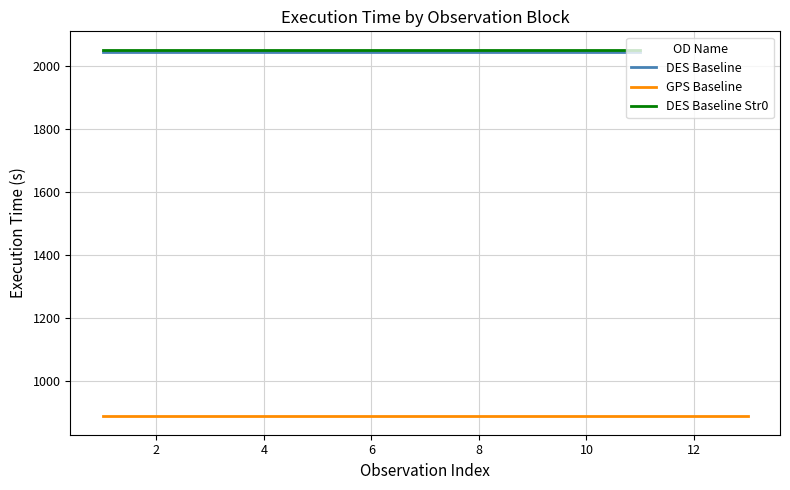

What is the minimum value for DES Baseline?

2045